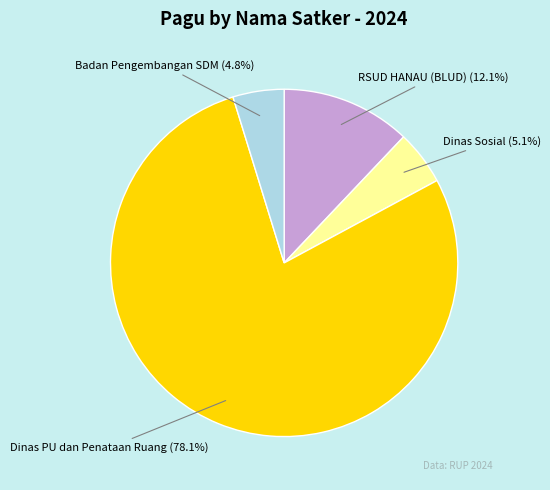

How many segments does this pie chart have?

4